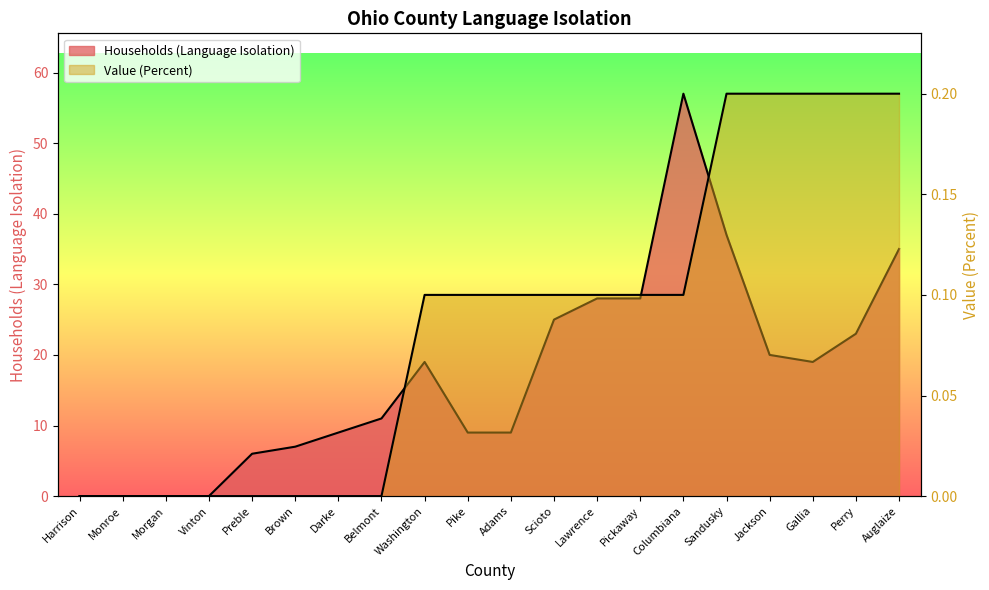

How many interior local valleys does the Households (Language Isolation) series have?

1